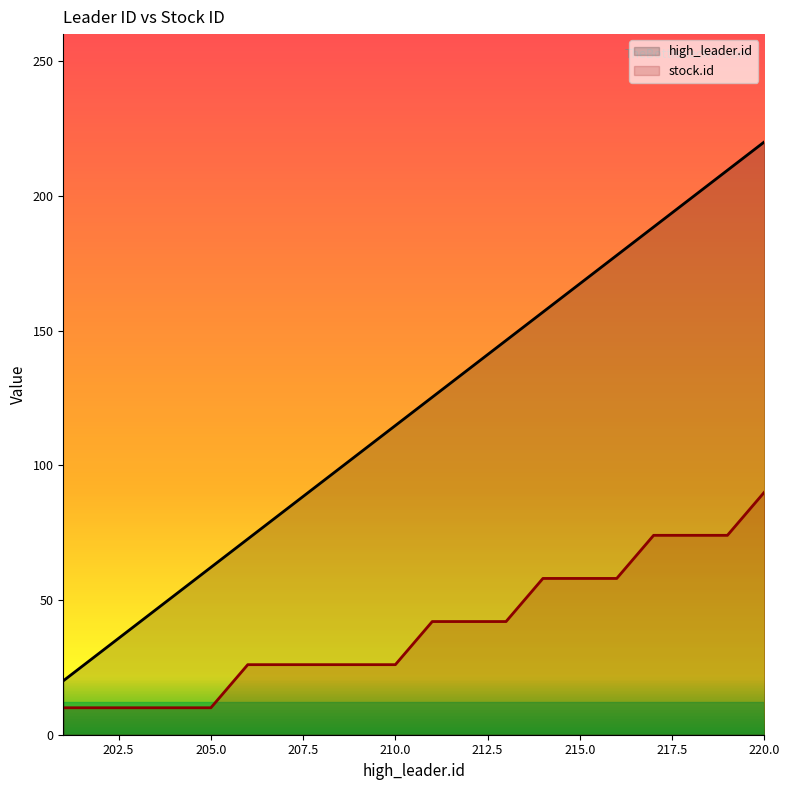

At 220, list the series in order from smallest to largest.

stock.id, high_leader.id